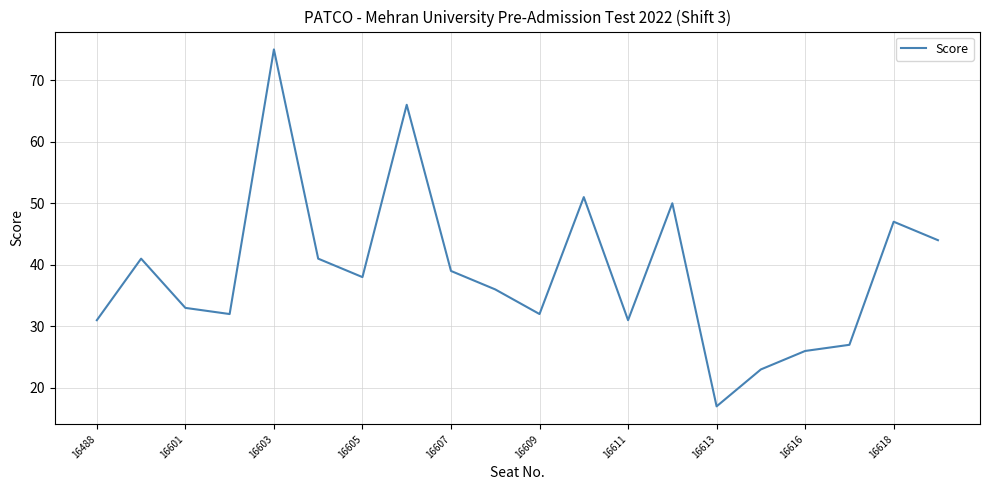

What is the greatest value displayed?

75